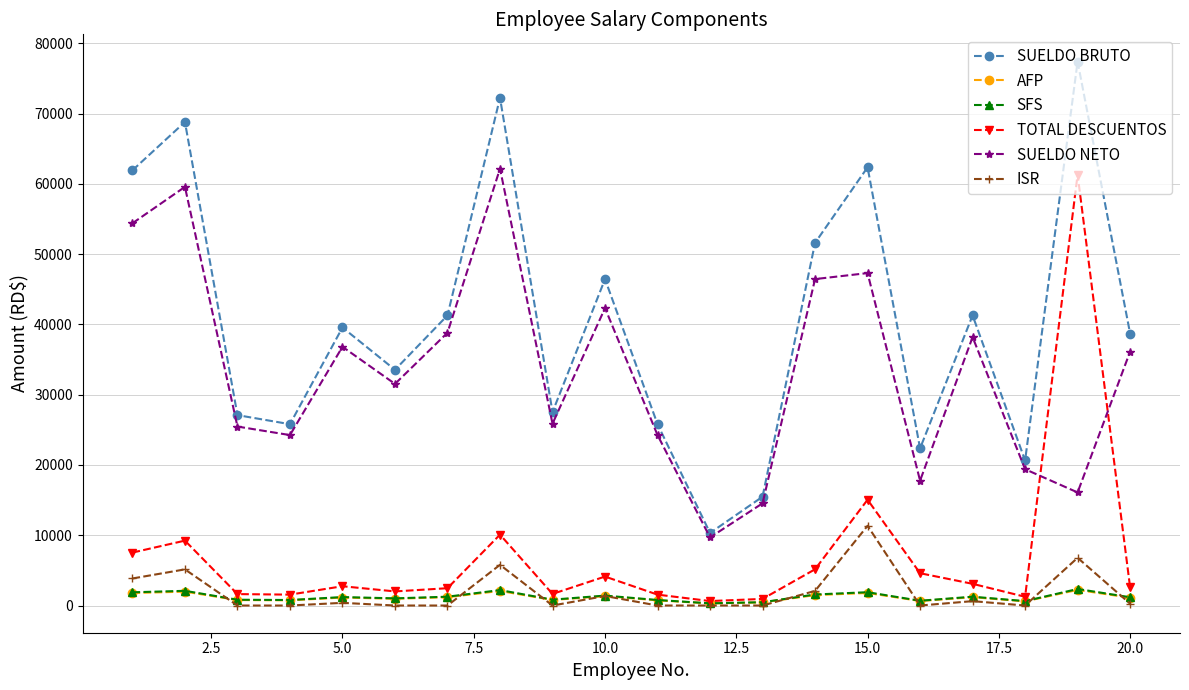

True or false: AFP has more than 1 interior local peaks.

True